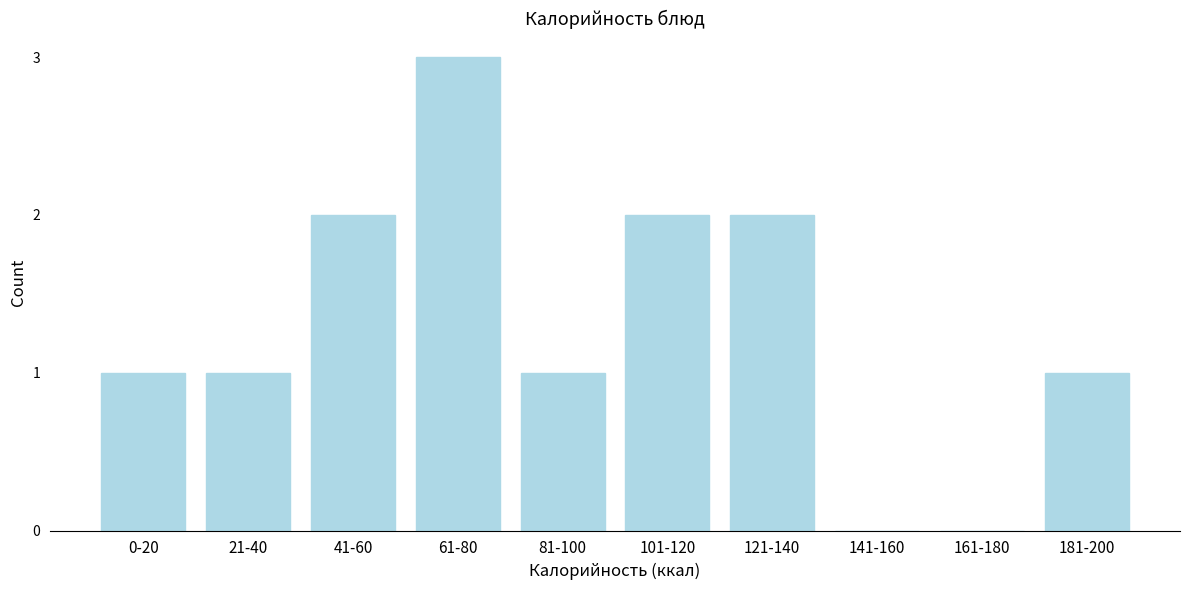

Reading right to left, extract all data points from this chart.

181-200=1	161-180=0	141-160=0	121-140=2	101-120=2	81-100=1	61-80=3	41-60=2	21-40=1	0-20=1